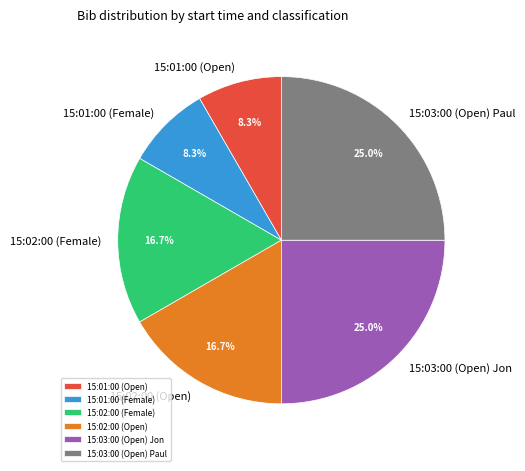

Between 15:02:00 (Open) and 15:03:00 (Open) Paul, which is larger?

15:03:00 (Open) Paul